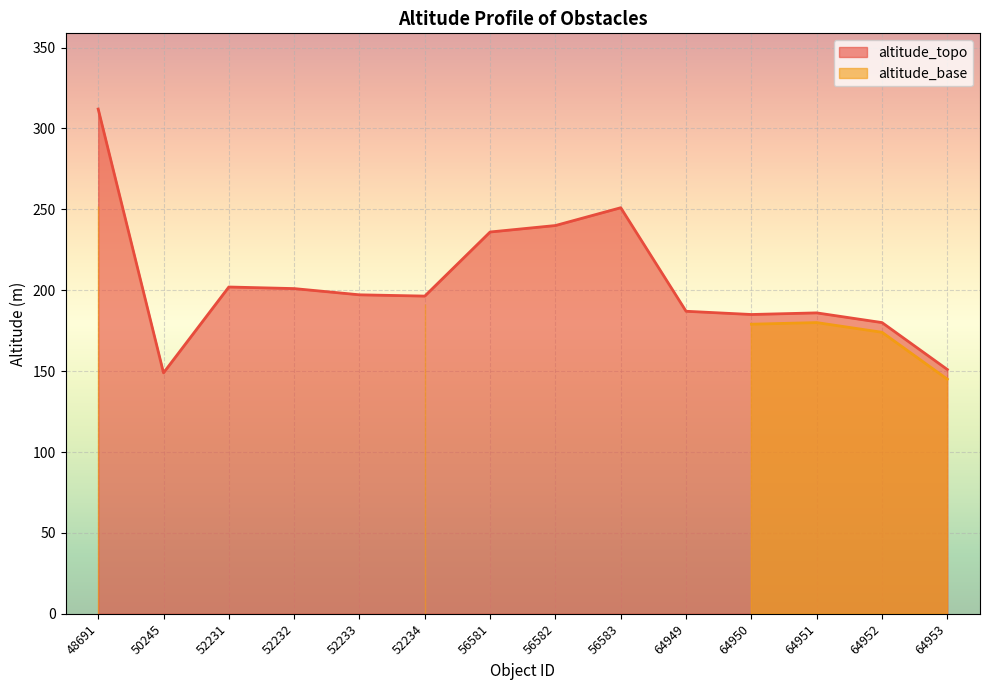

How many values exceed 197?

7